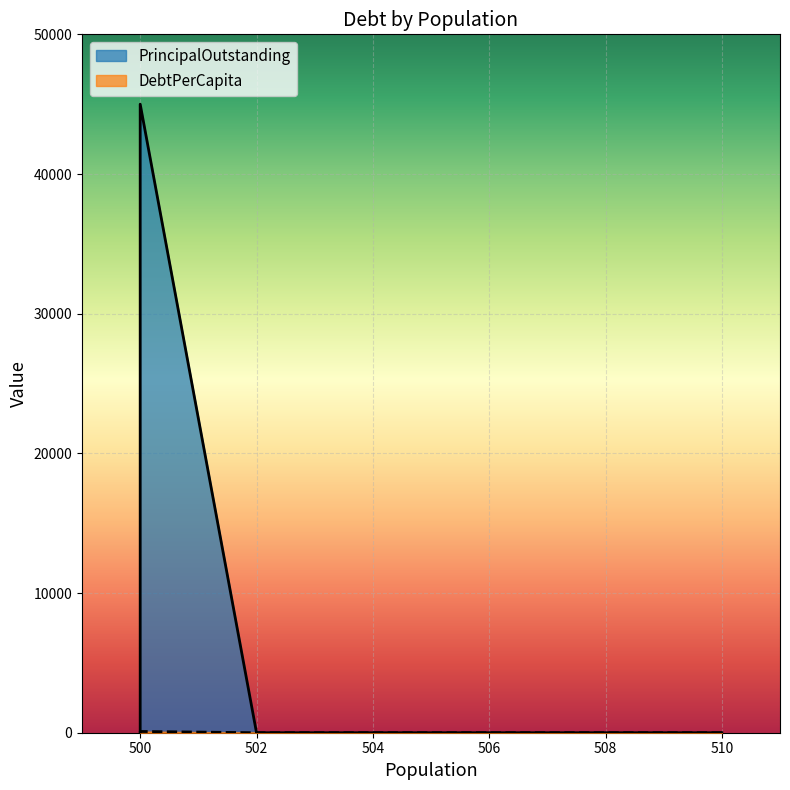

Which category has the lowest value across all series?

510